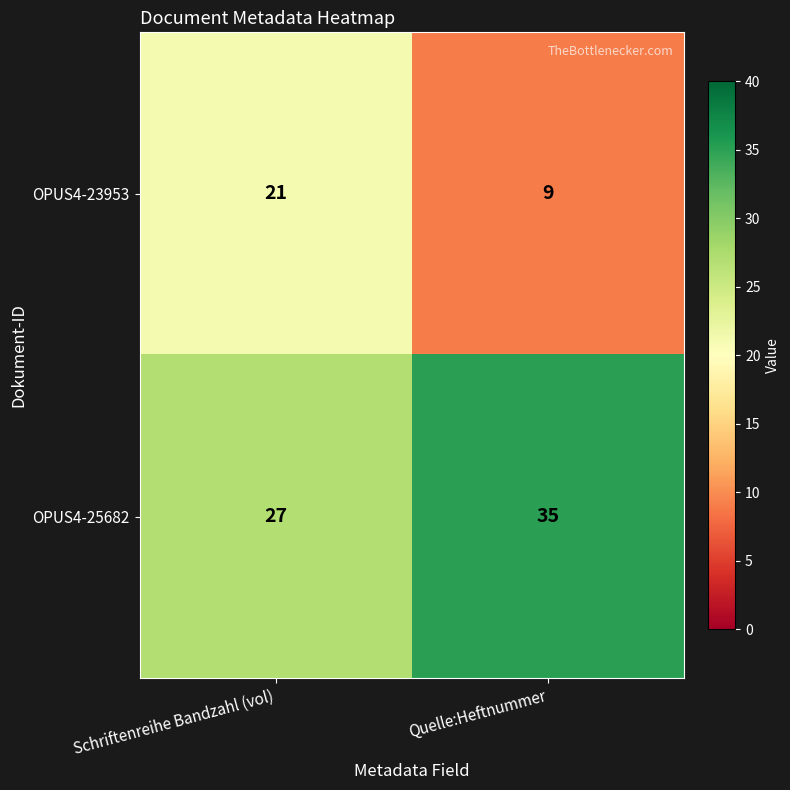

List the series in order of their peak value, highest first.

OPUS4-25682, OPUS4-23953